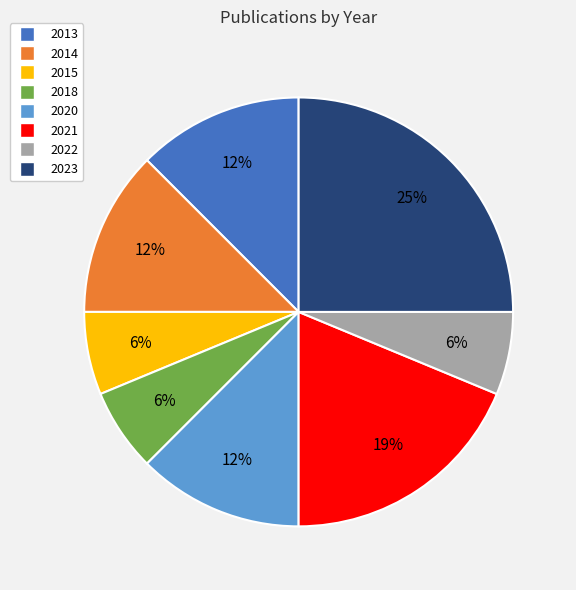

How many segments does this pie chart have?

8